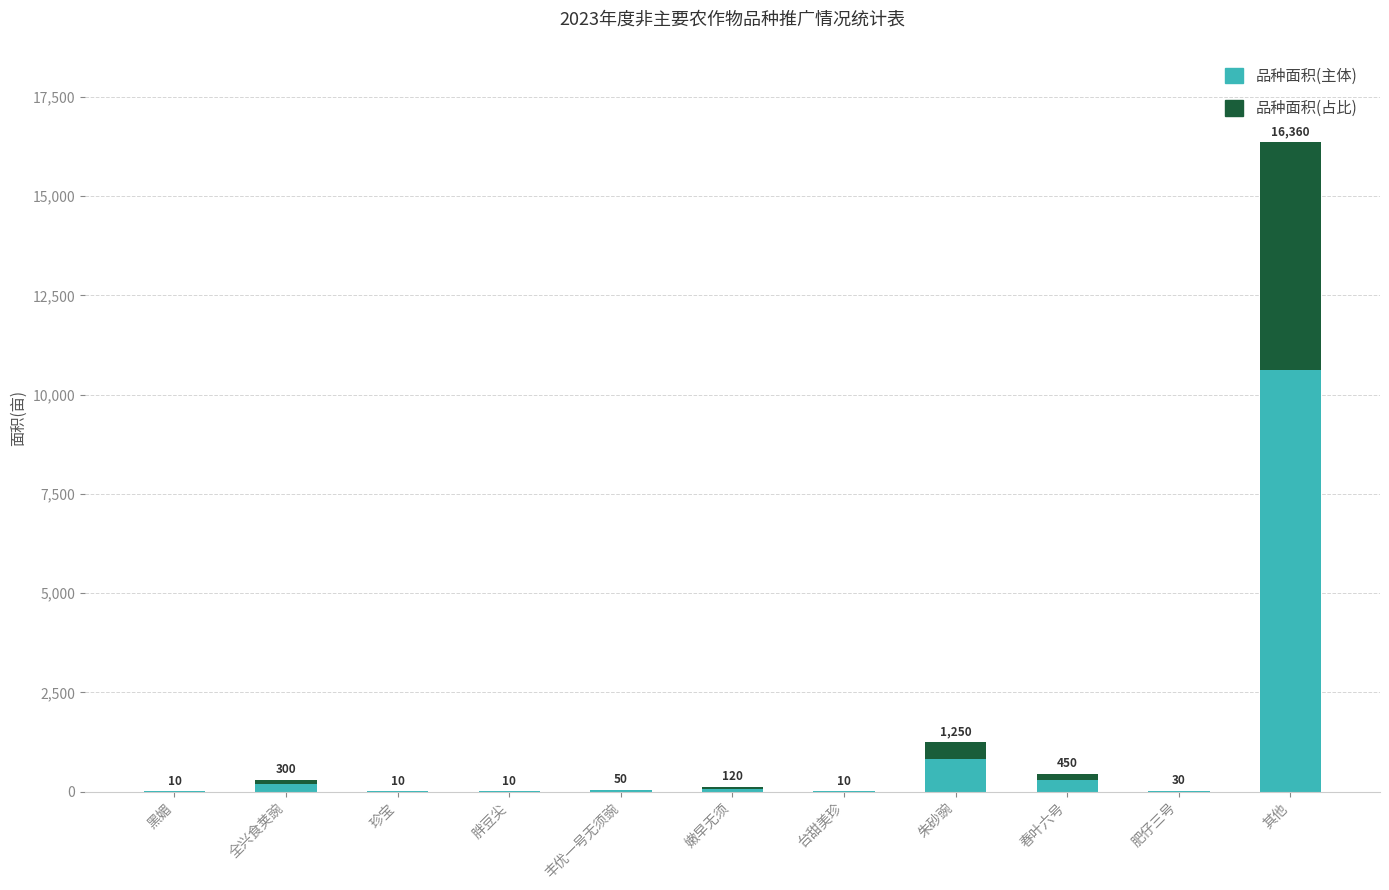

What are all the series names shown in the legend?

品种面积(主体), 品种面积(占比)